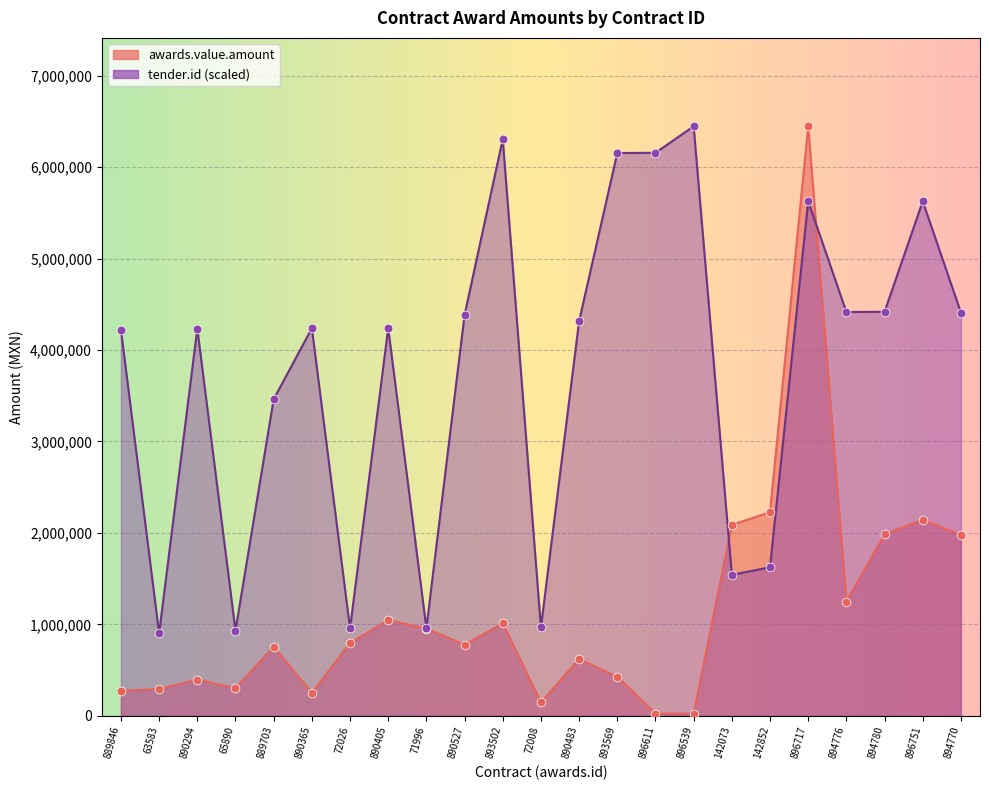

At which category is the sum across all series the highest?

896717